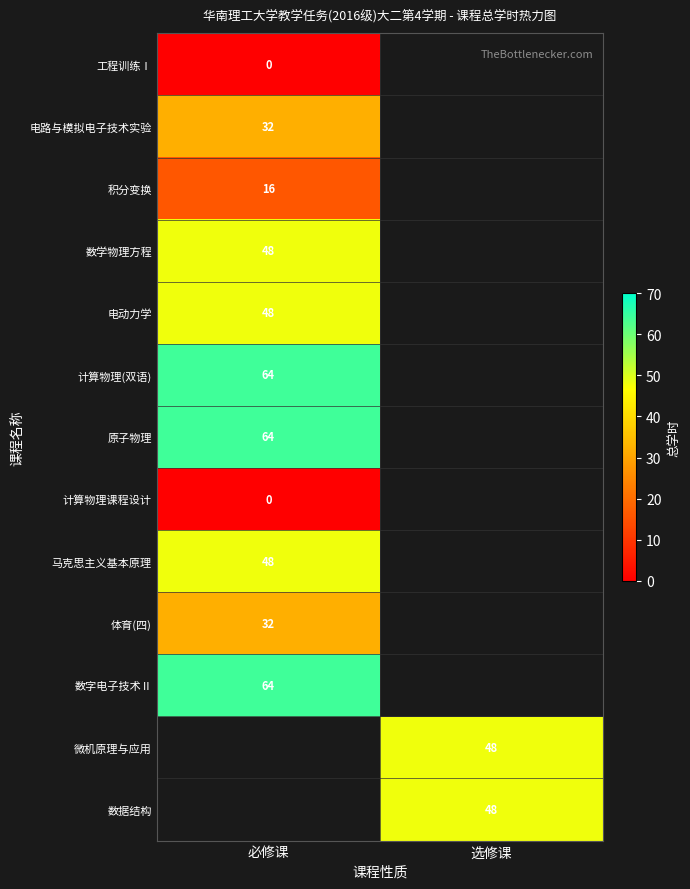

What is the maximum value shown in the chart?

64.0